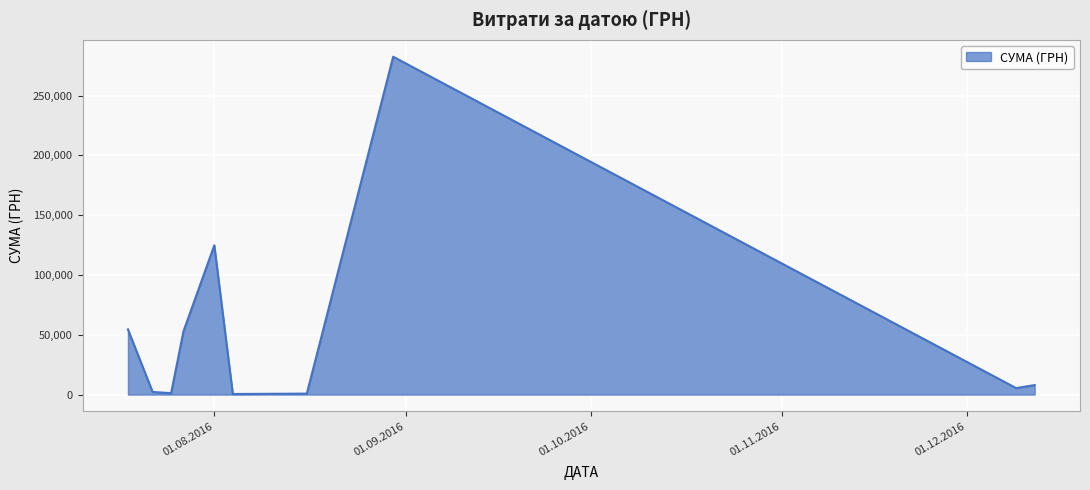

What is the maximum value shown in the chart?

282495.1